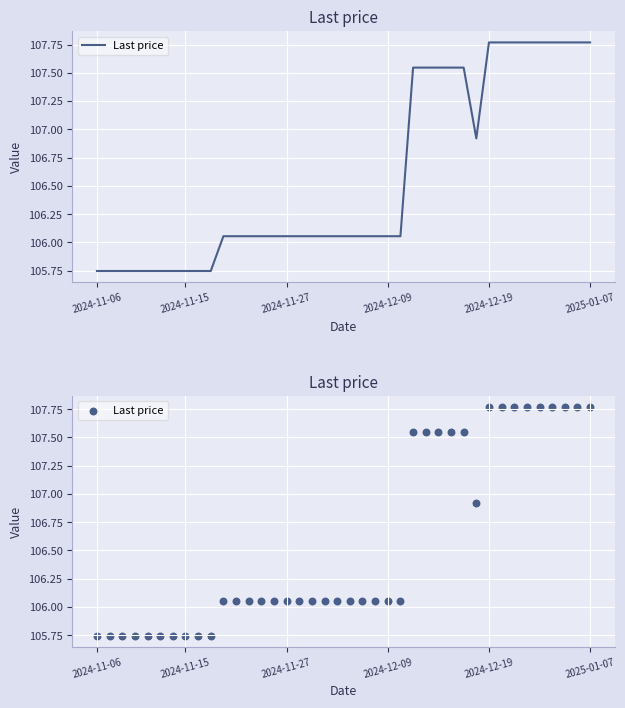

Between 27 and 17, which is larger?

27